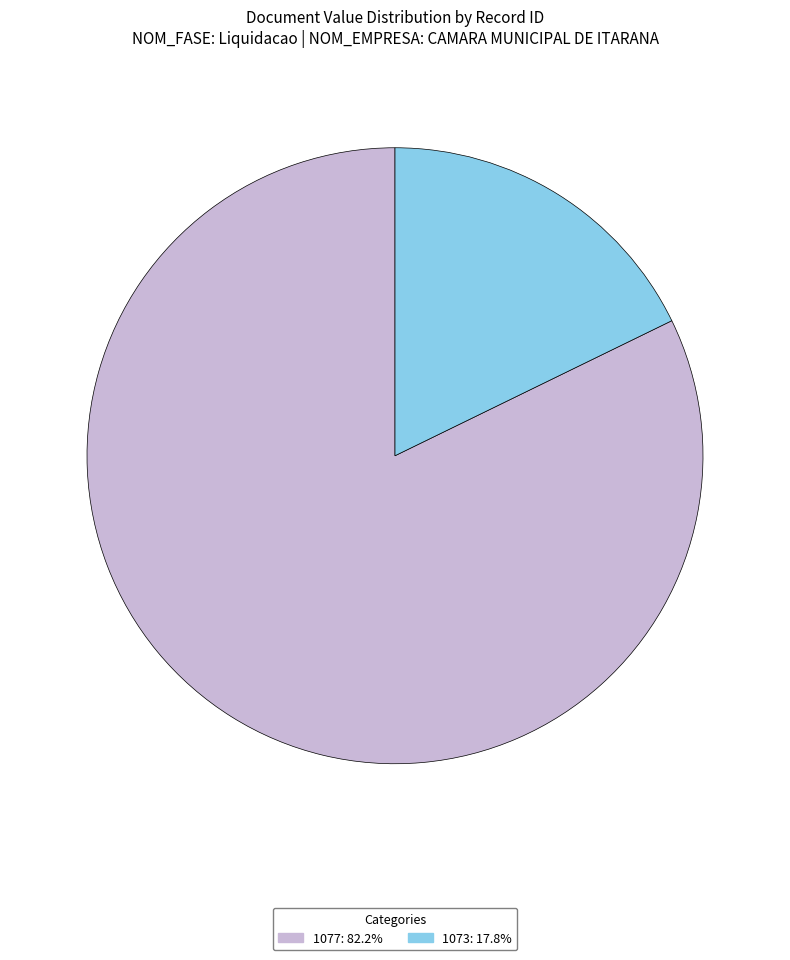

Is it true that 1073 is 10% of the pie?

False